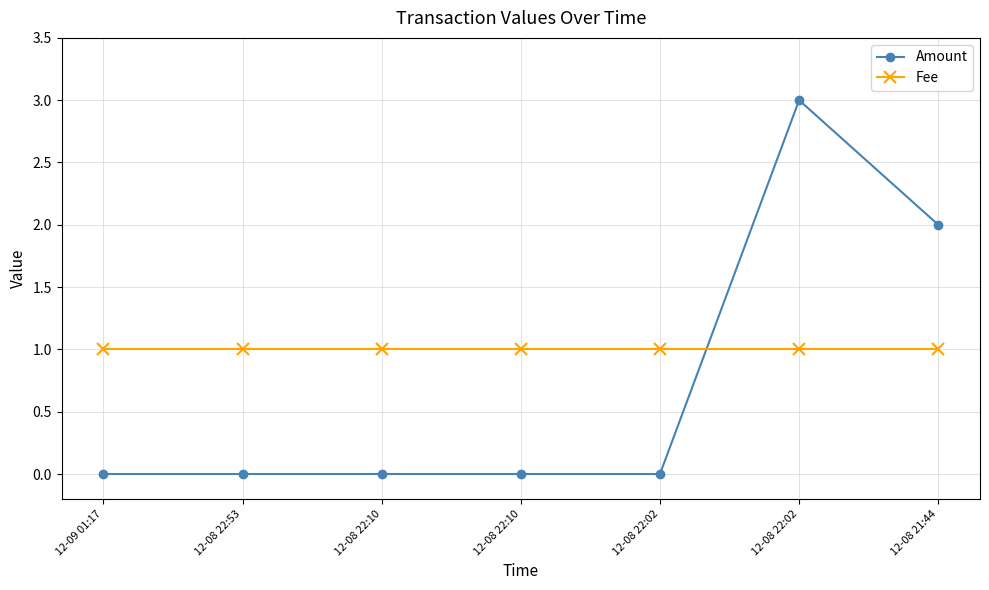

What is the sum of all Amount values?

5